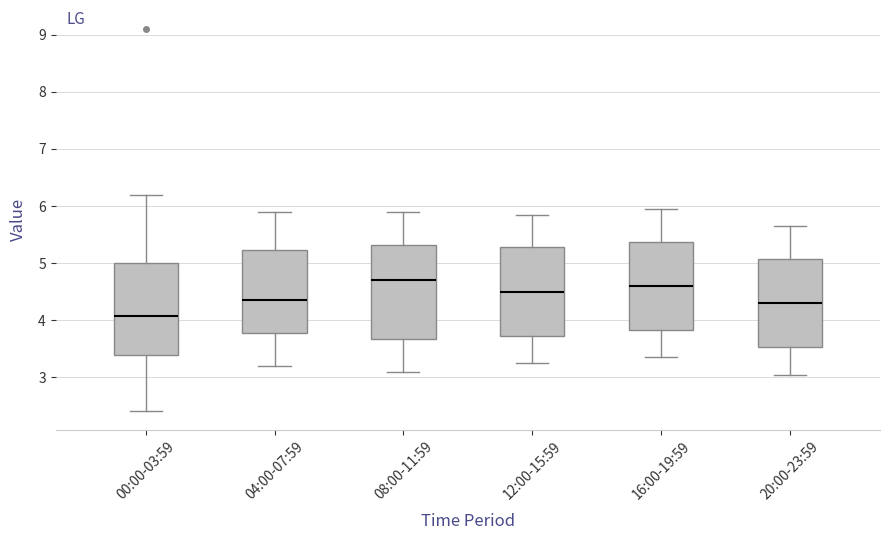

Reading left to right, read every box against the y-axis: the position of its median line, the range the box covers, and the ends of its whiskers. The values are not printed on the chart, so give them approximately, as read against the axis.

00:00-03:59: median 4.1, box 3.4 to 5.0, whiskers 2.4 to 6.2
04:00-07:59: median 4.4, box 3.8 to 5.2, whiskers 3.2 to 5.9
08:00-11:59: median 4.7, box 3.7 to 5.3, whiskers 3.1 to 5.9
12:00-15:59: median 4.5, box 3.7 to 5.3, whiskers 3.3 to 5.9
16:00-19:59: median 4.6, box 3.8 to 5.4, whiskers 3.4 to 6.0
20:00-23:59: median 4.3, box 3.5 to 5.1, whiskers 3.1 to 5.7